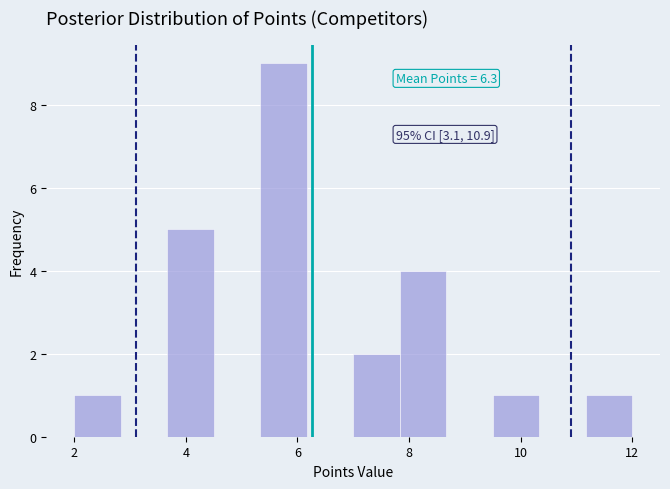

Which range on the x-axis has the tallest bar?

5.4 to 6.2